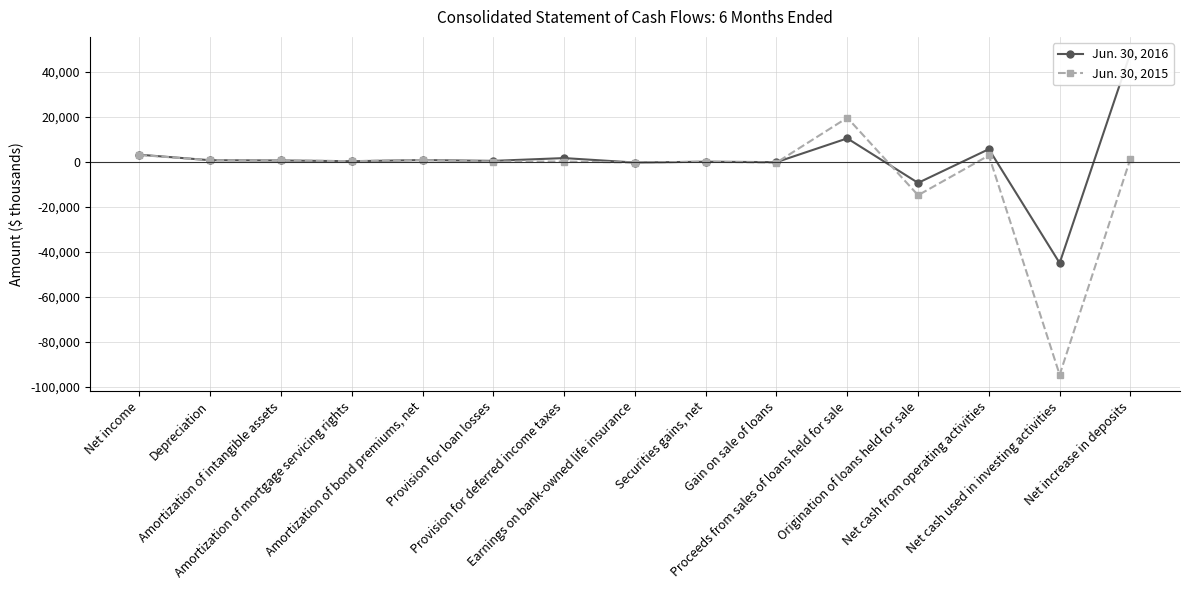

The value of Jun. 30, 2015 at Depreciation is 379. True or false?

False